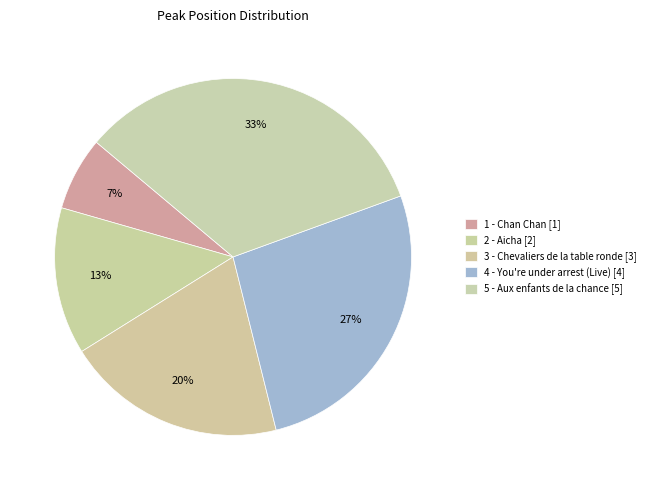

How many slices are in this pie chart?

5